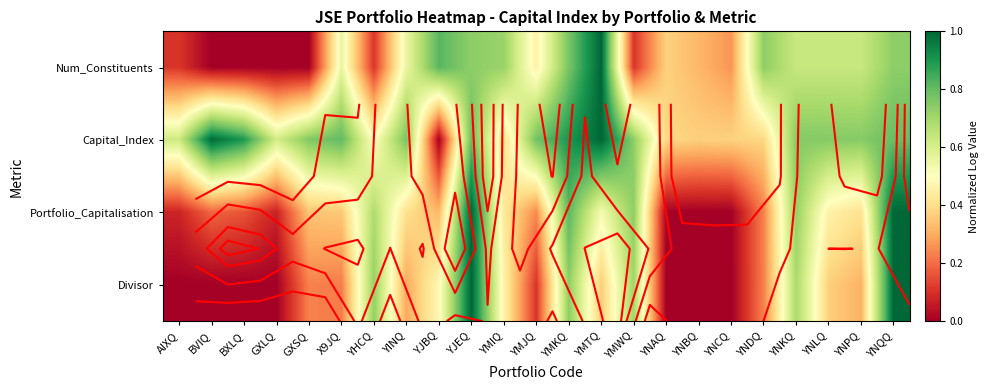

What value does the Portfolio_Capitalisation series have at YINQ?

0.4